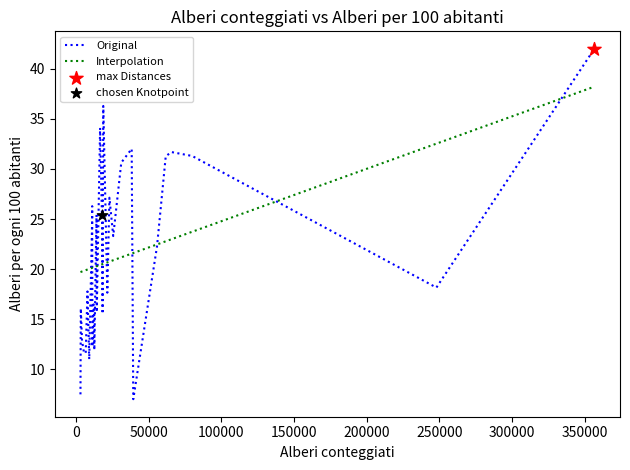

What is the change in value from 39487 to 16680?

+27.1